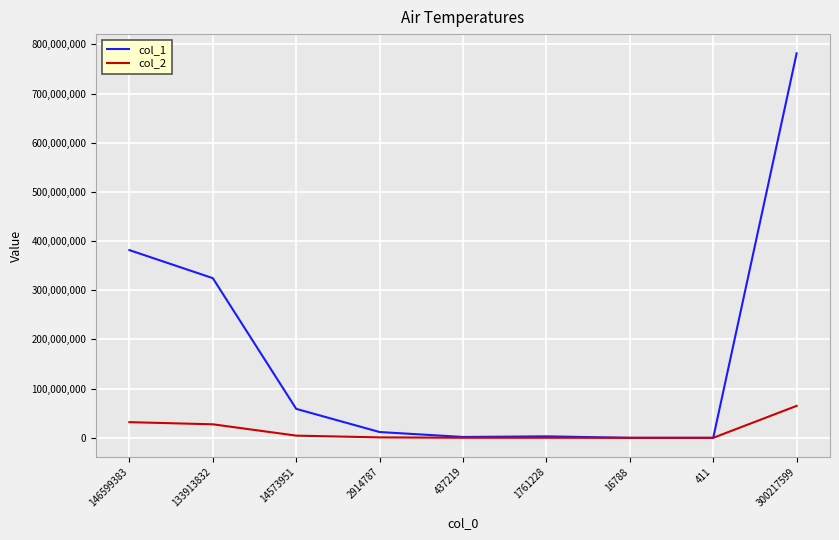

Is the value of col_2 at 133913832 greater than the value of col_1 at 1761228?

Yes